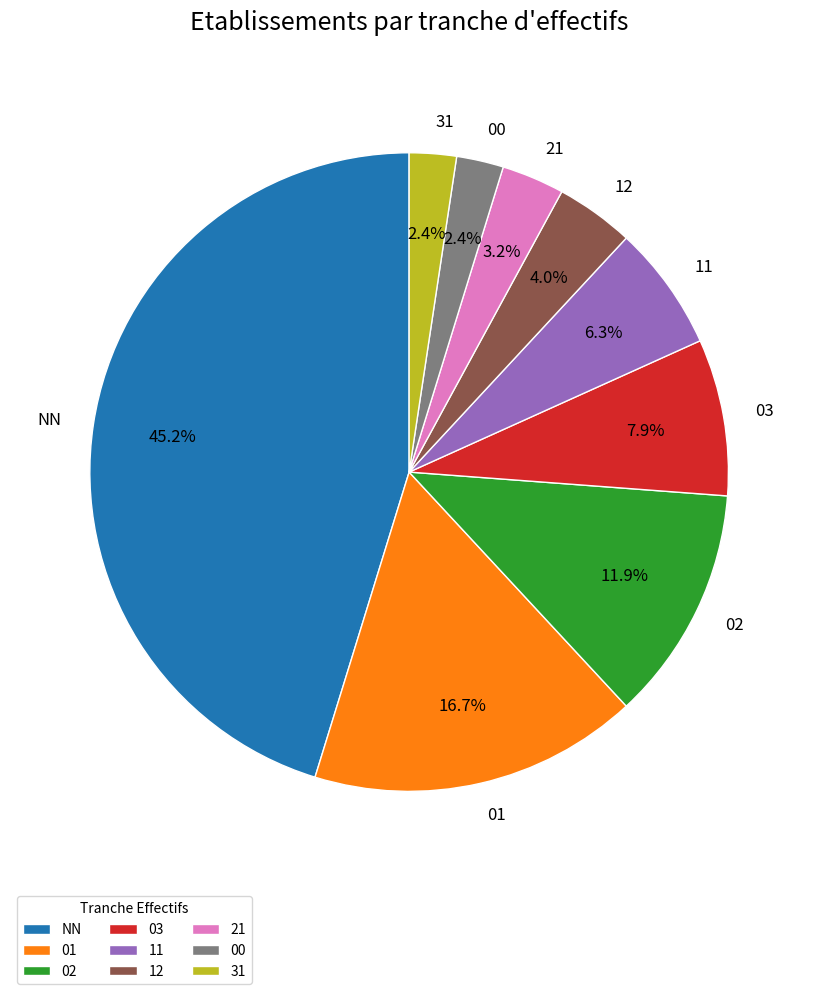

True or false: NN accounts for 37% of the total.

False